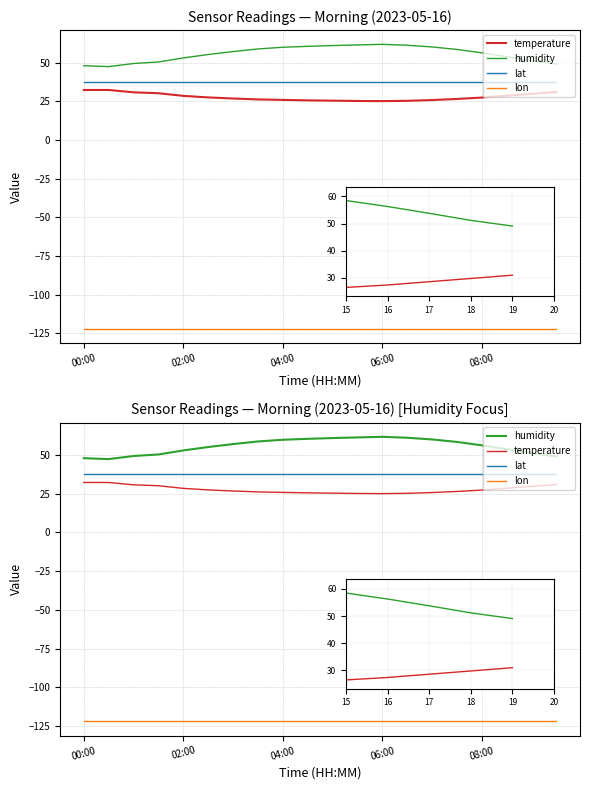

The temperature series shows 38.9 at 7. True or false?

False